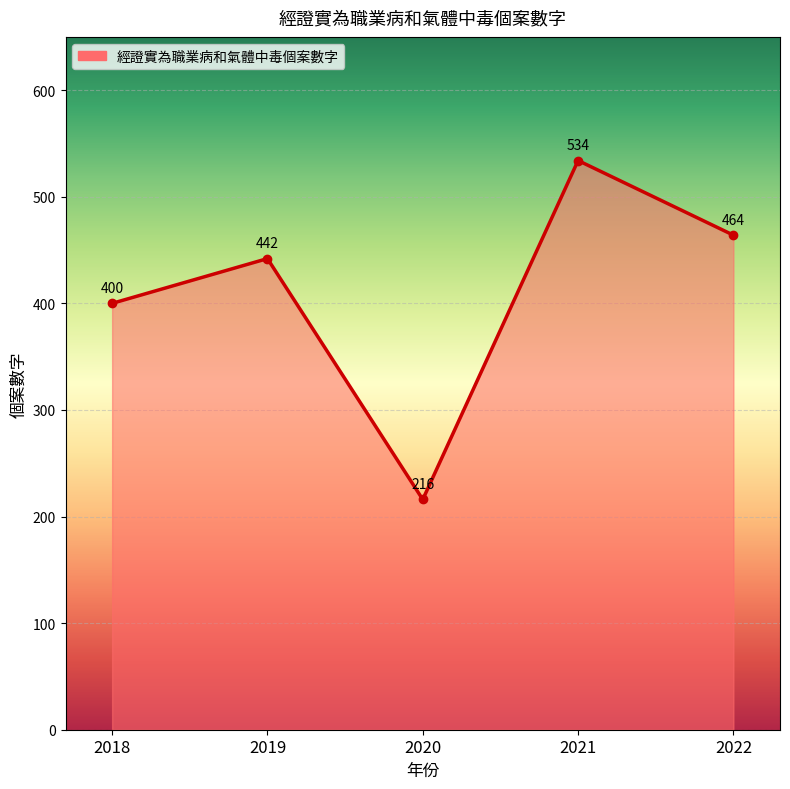

How many data points are less than 442?

2